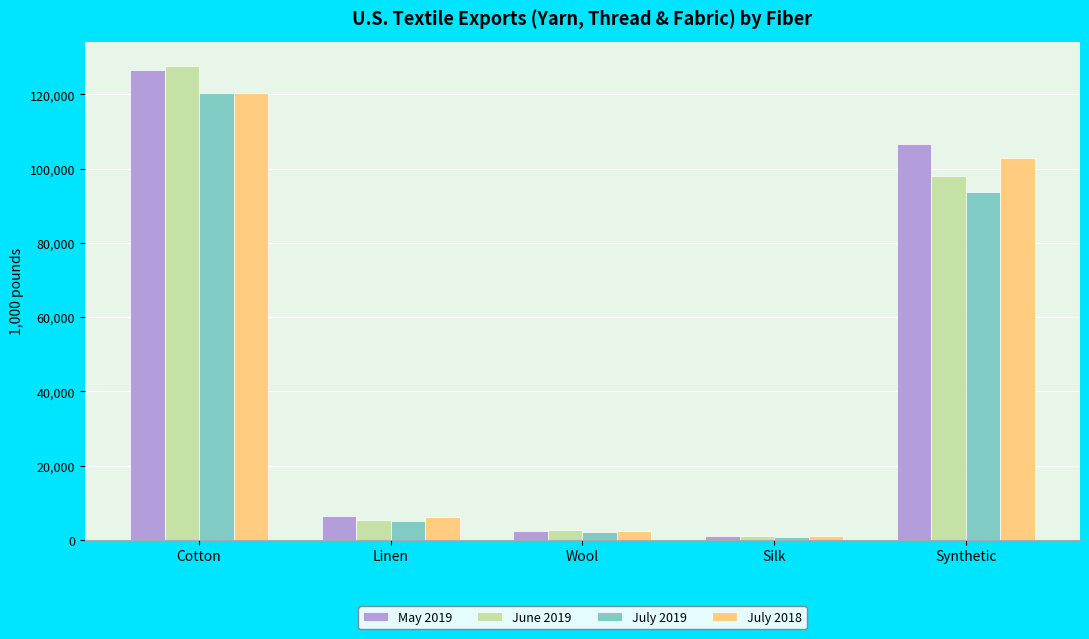

What are all the series names shown in the legend?

May 2019, June 2019, July 2019, July 2018